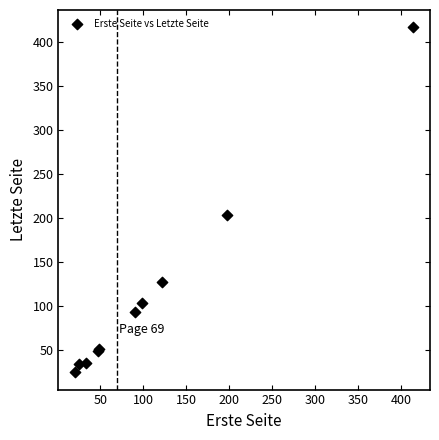

What Y value in the scatter plot is closest to 221?

204